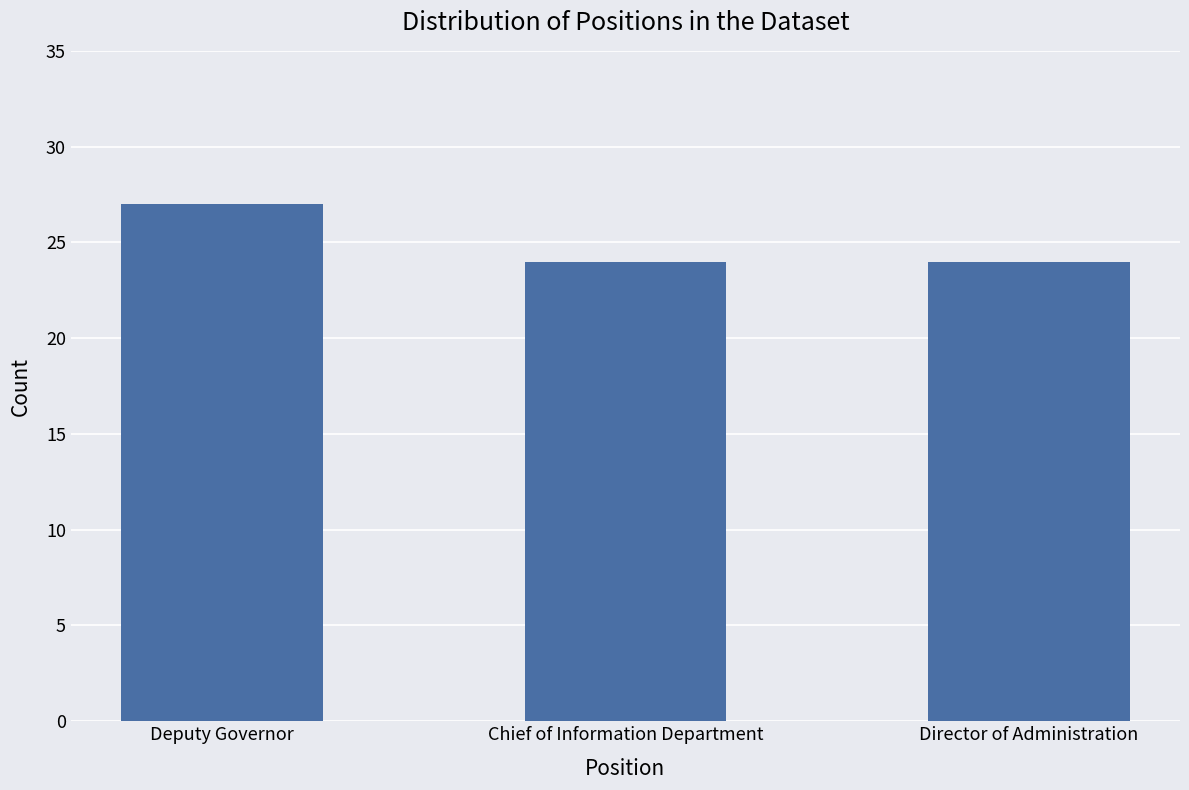

The value at Director of Administration is 35. True or false?

False